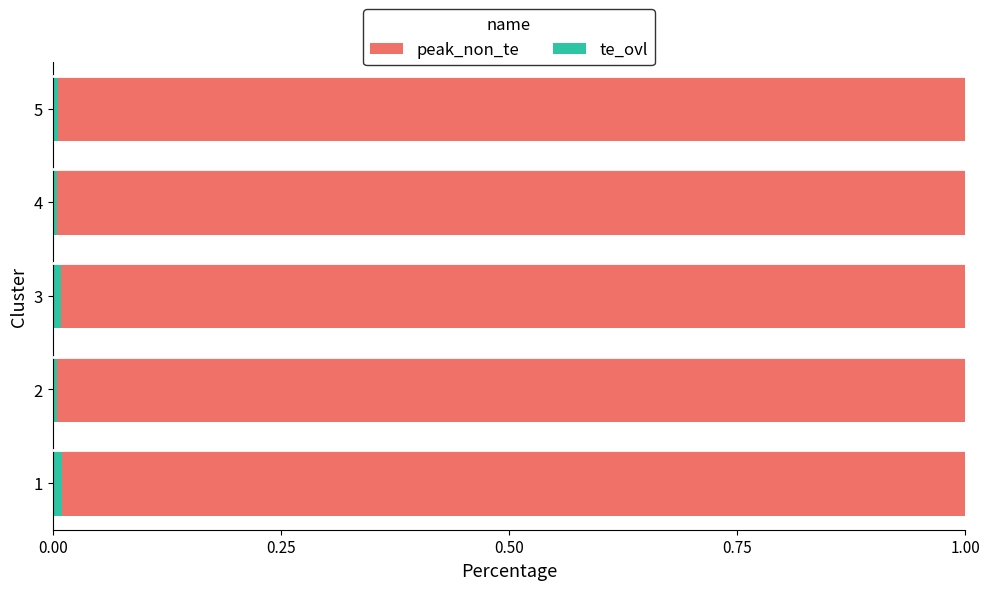

Is it true that te_ovl equals 0.0 at 5?

True